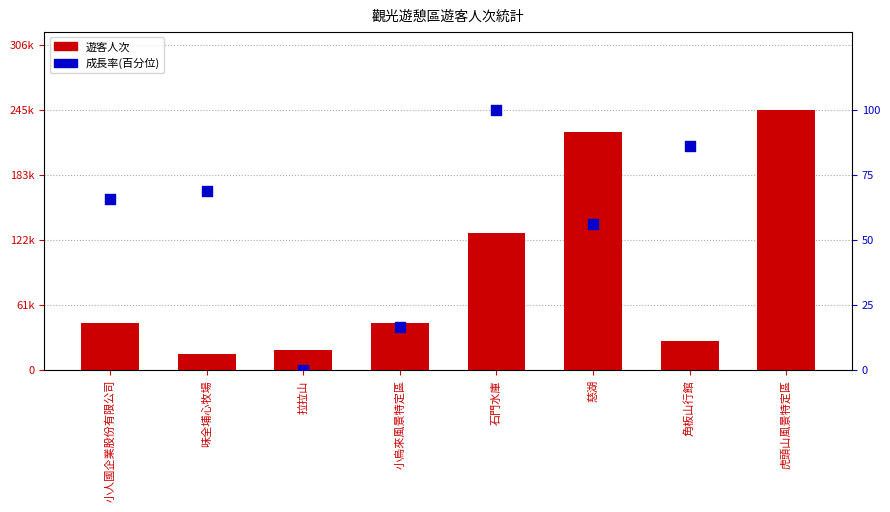

Which series contains the lowest Y value?

成長率(百分位)